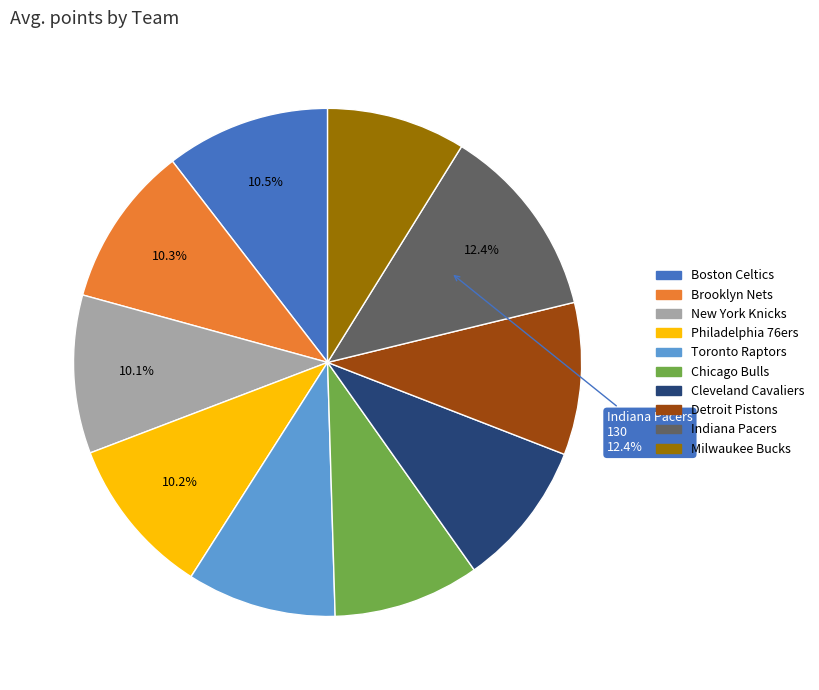

Which slice is the largest?

Indiana Pacers